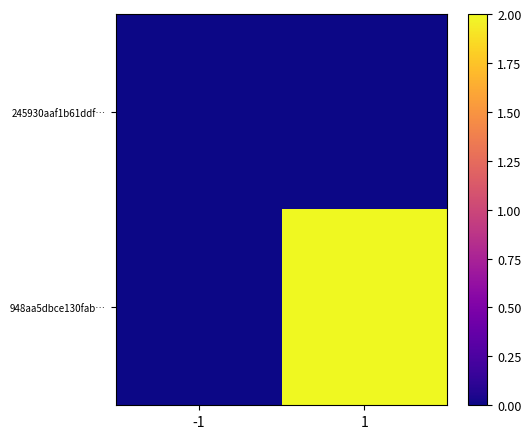

Which series has the largest total across all categories?

948aa5dbce130fab…